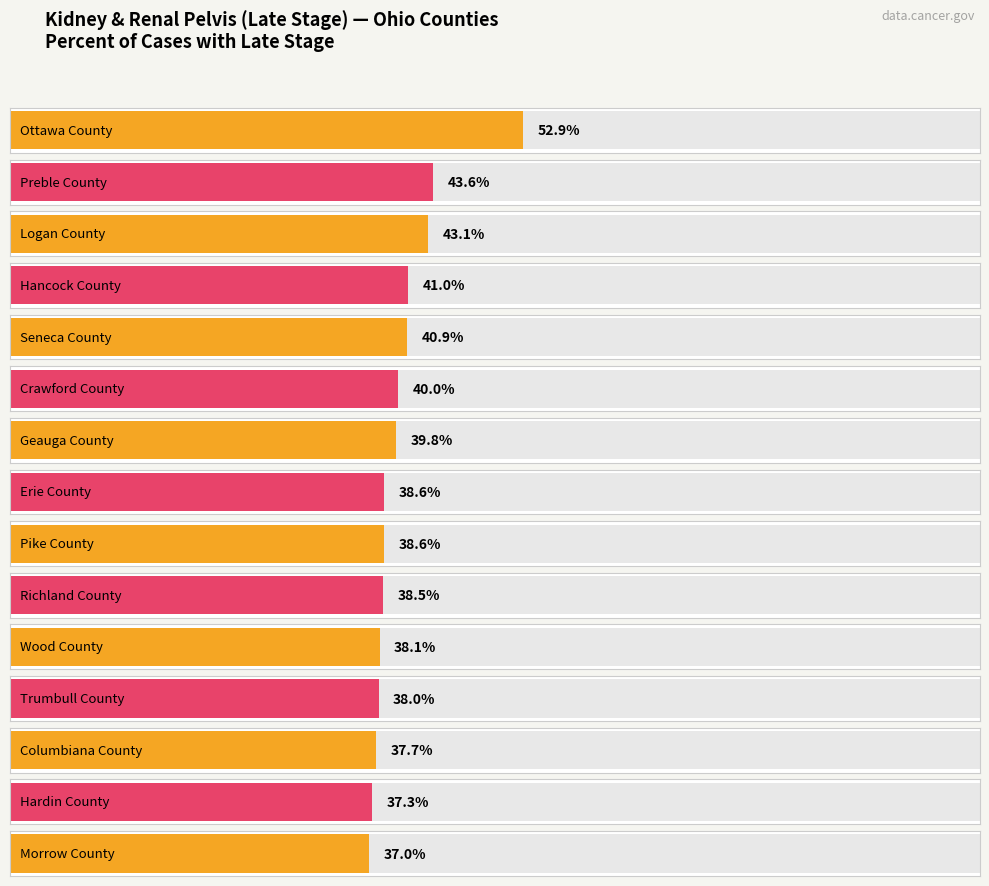

What is the minimum value shown in the chart?

37.0